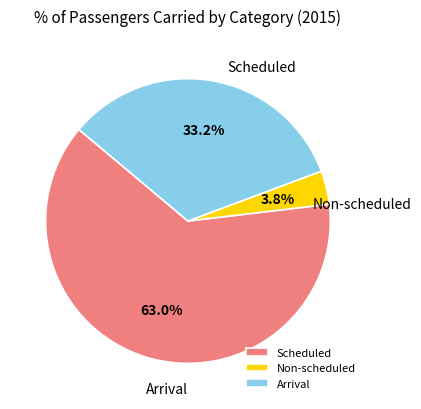

Count the number of slices in the pie.

3